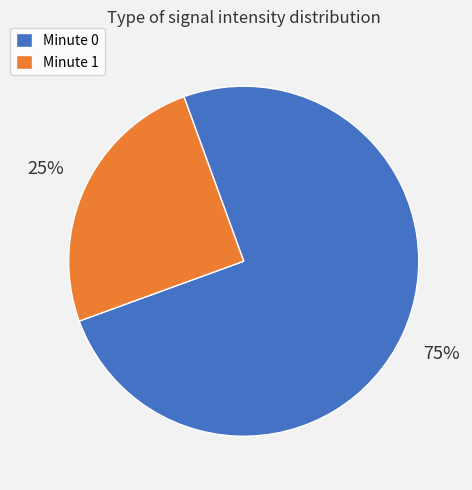

The Minute 0 slice represents 75% of the pie. True or false?

True